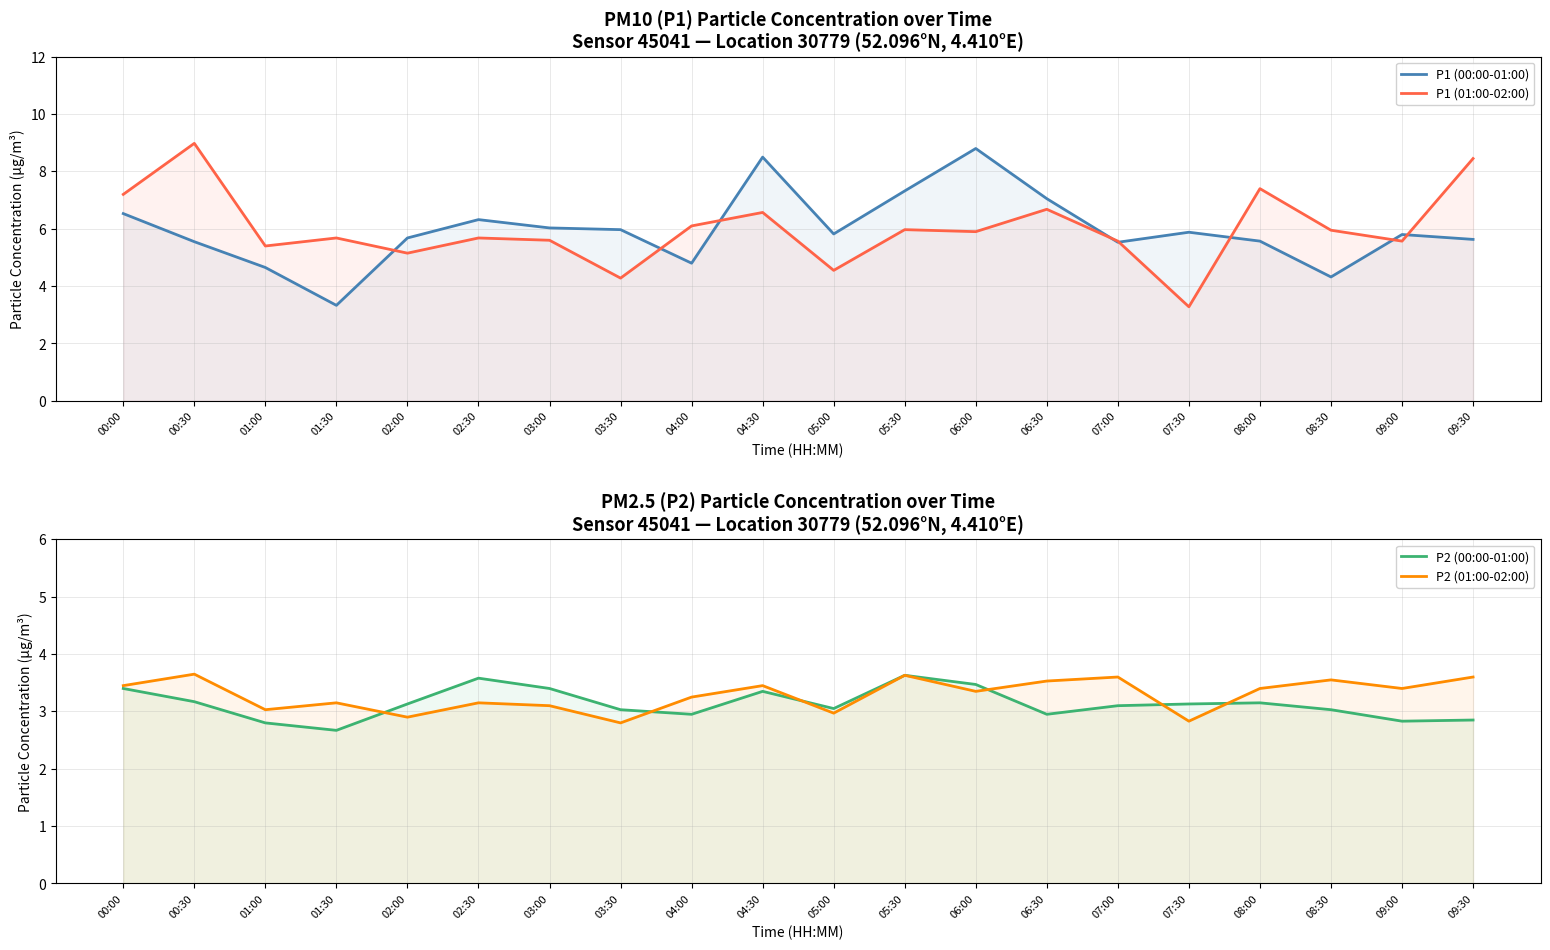

Which series changed the most between 06:30 and 07:00?

P1 (00:00-01:00)